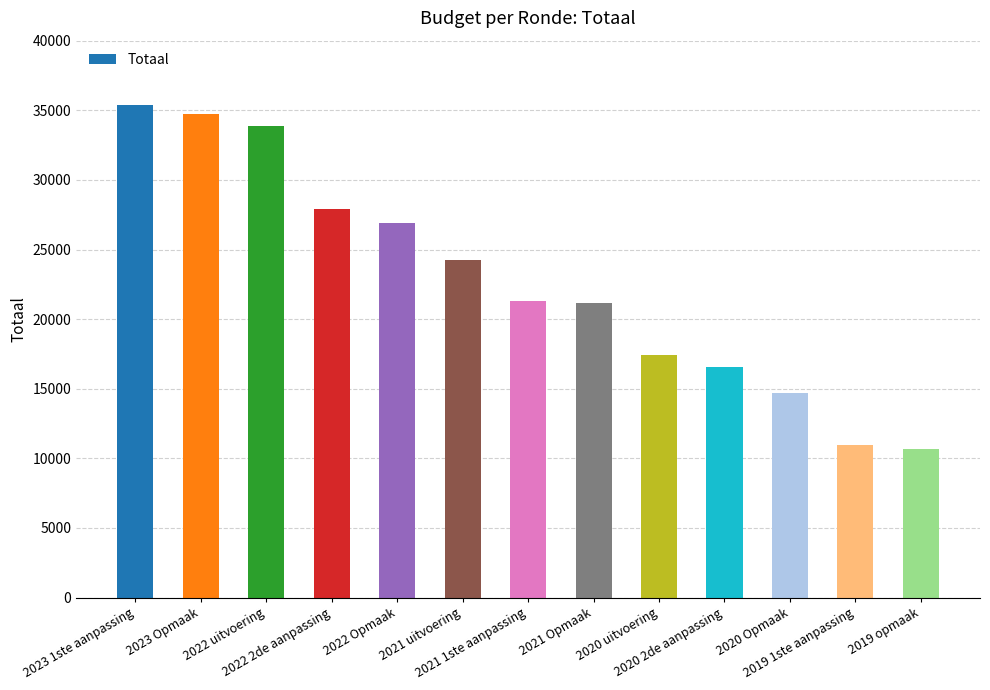

Between 2023 Opmaak and 2020 Opmaak, which is larger?

2023 Opmaak